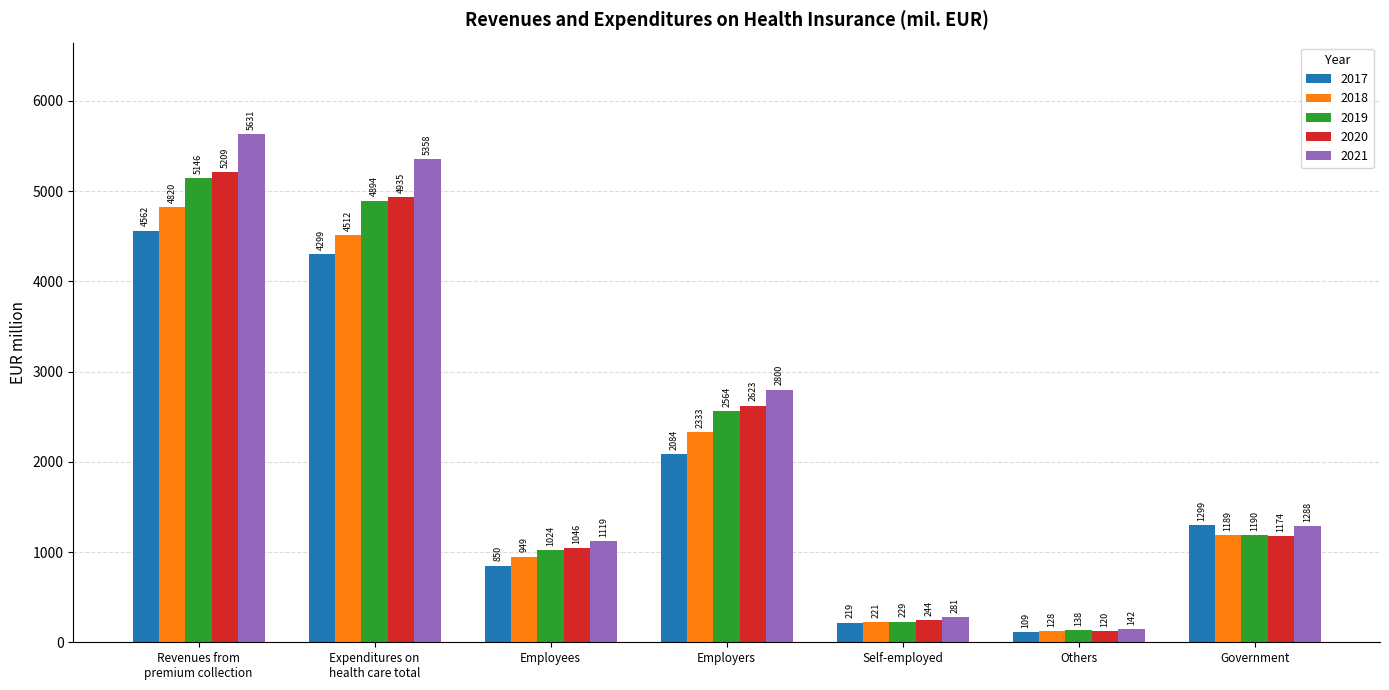

The 2020 series shows 1046.3 at Employees. True or false?

True